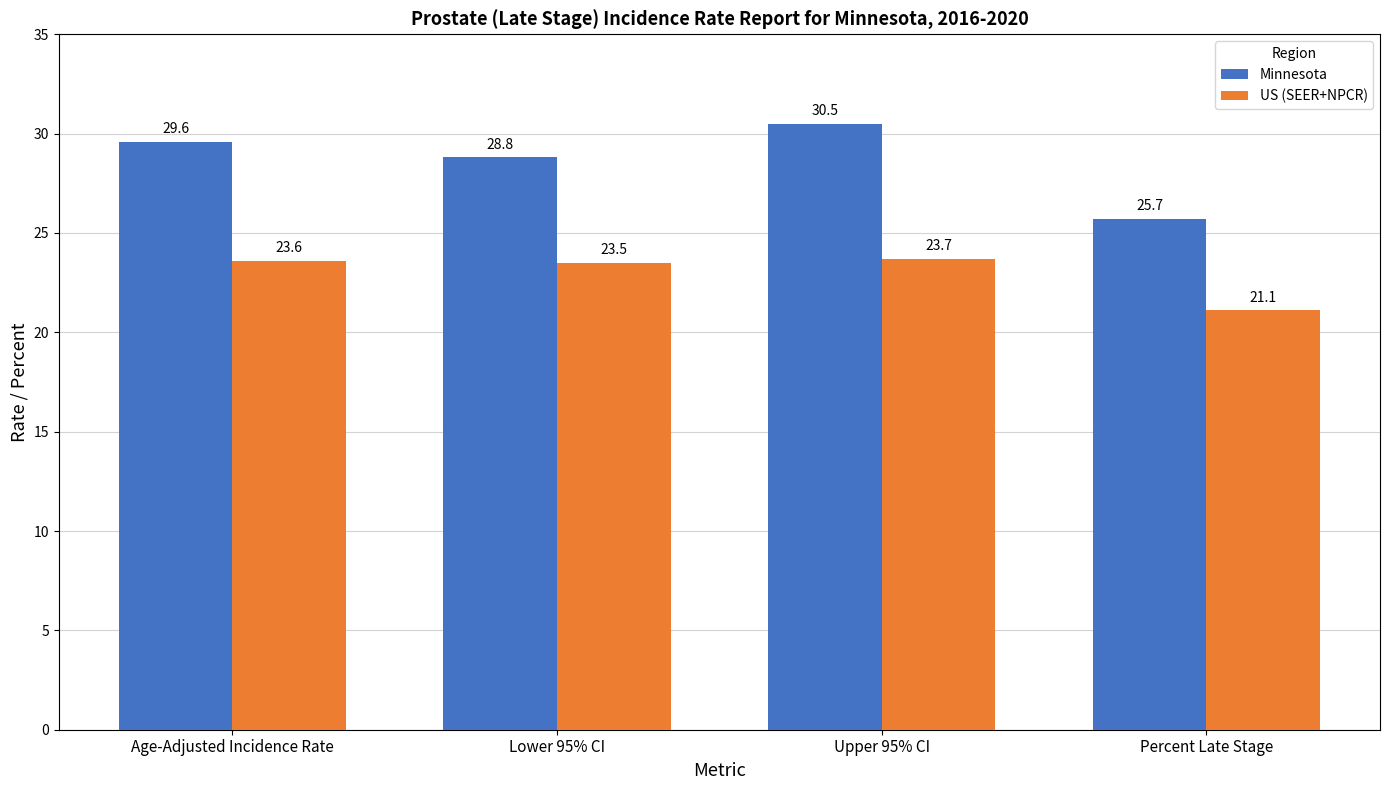

How many bars are there in total?

8